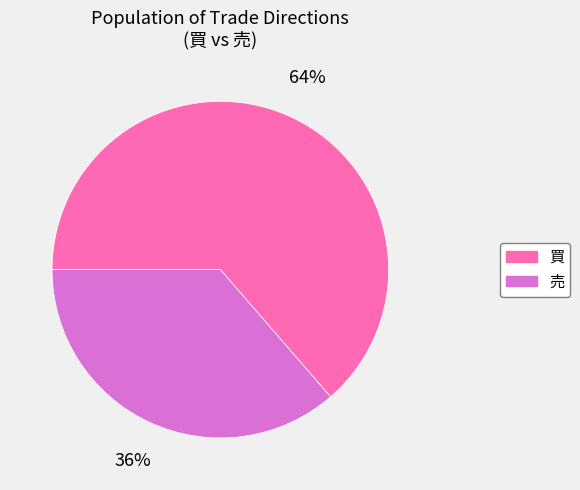

Is it true that 買 is 64% of the pie?

True